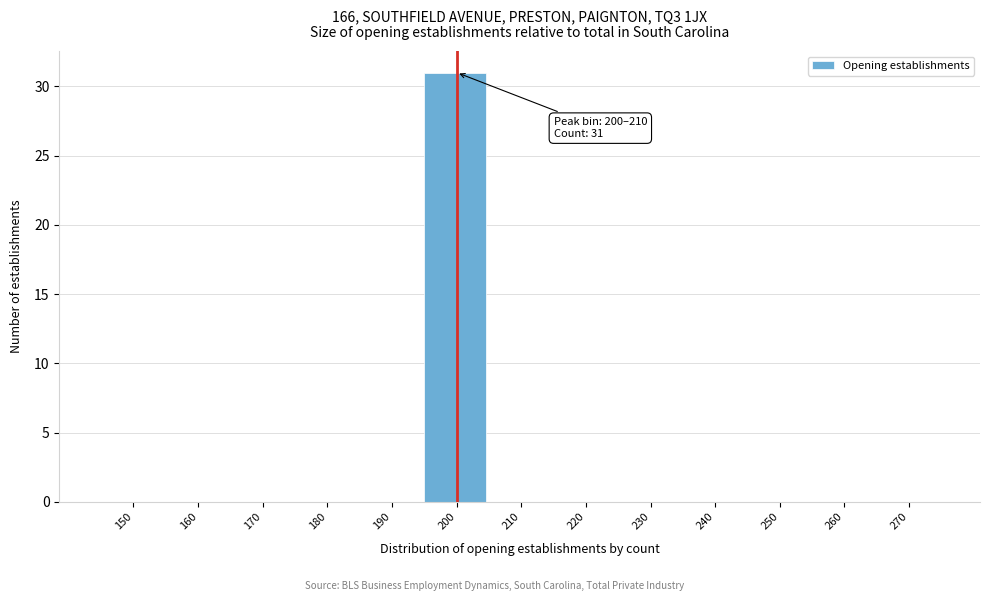

Reading left to right, transcribe all the data shown in this chart.

150=0	160=0	170=0	180=0	190=0	200=31	210=0	220=0	230=0	240=0	250=0	260=0	270=0